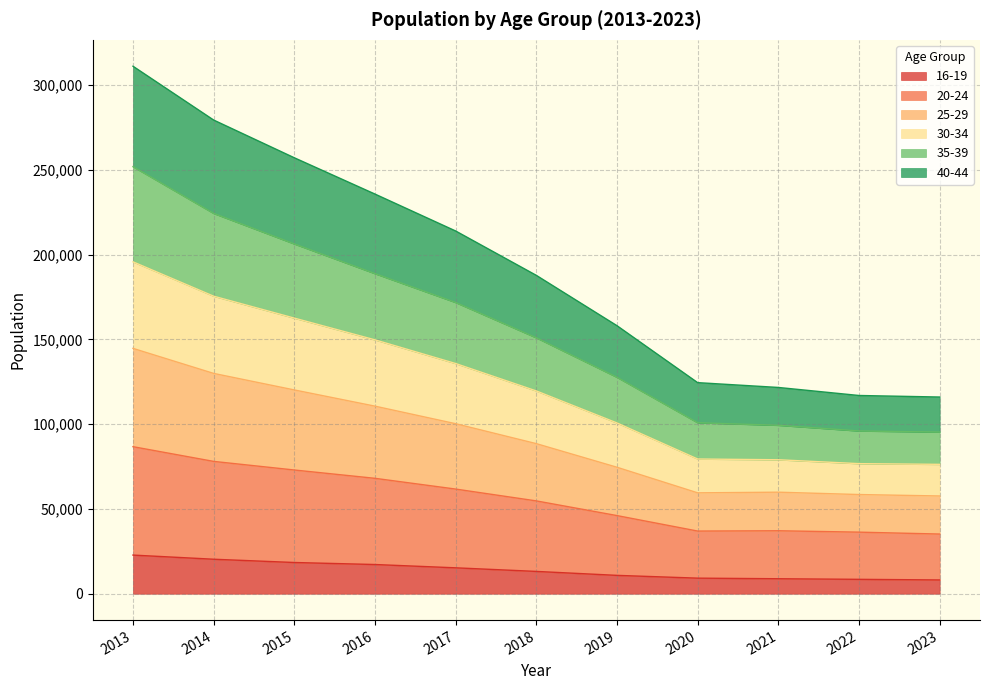

What is the maximum value for 16-19?

22790